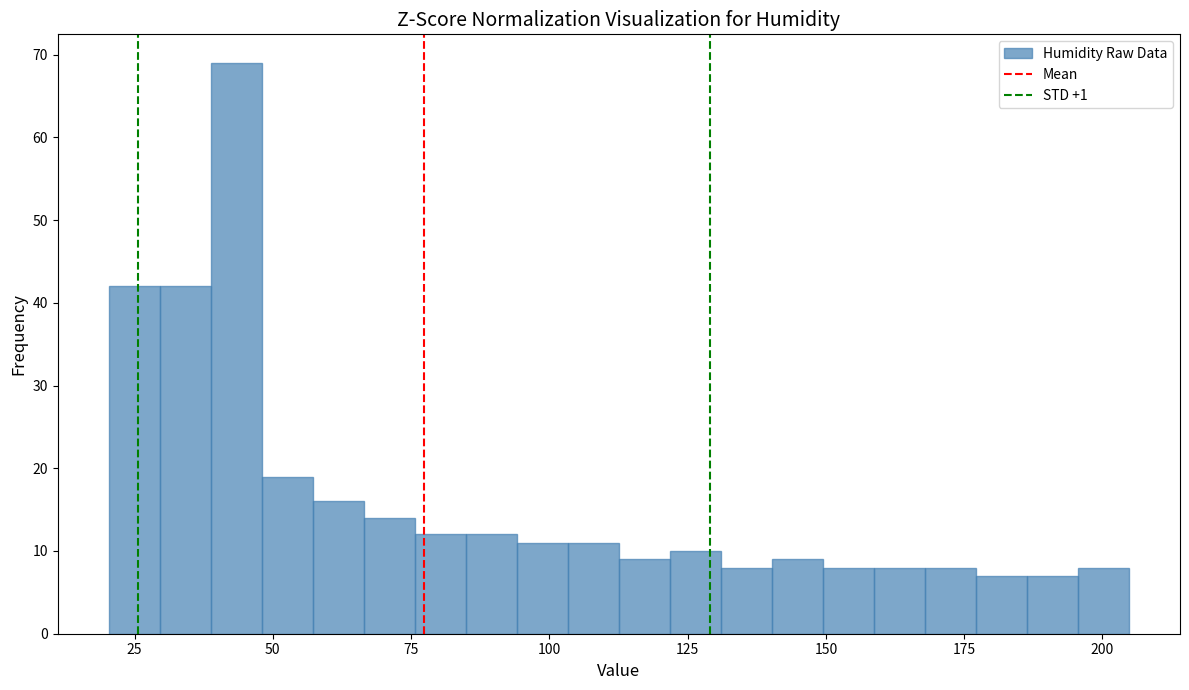

Around what value on the x-axis is the tallest bar? Give the approximate position of its centre, as read against the axis.

45